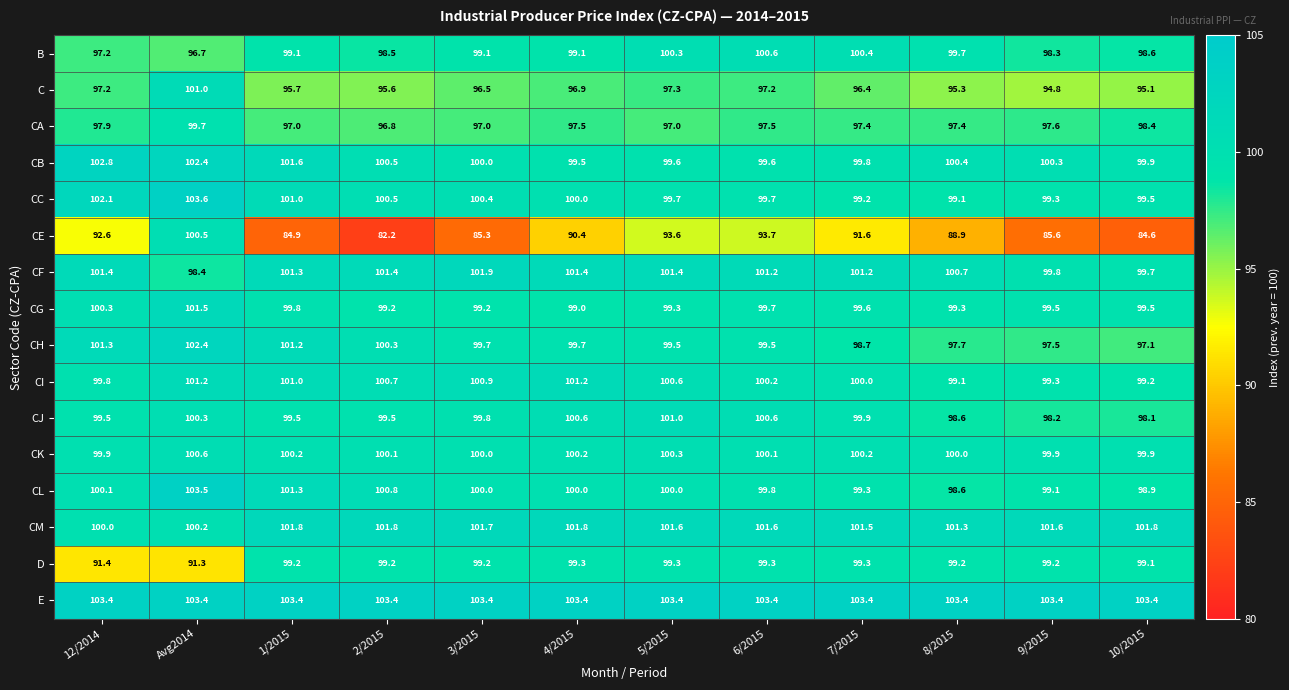

Which series has the largest total across all categories?

E